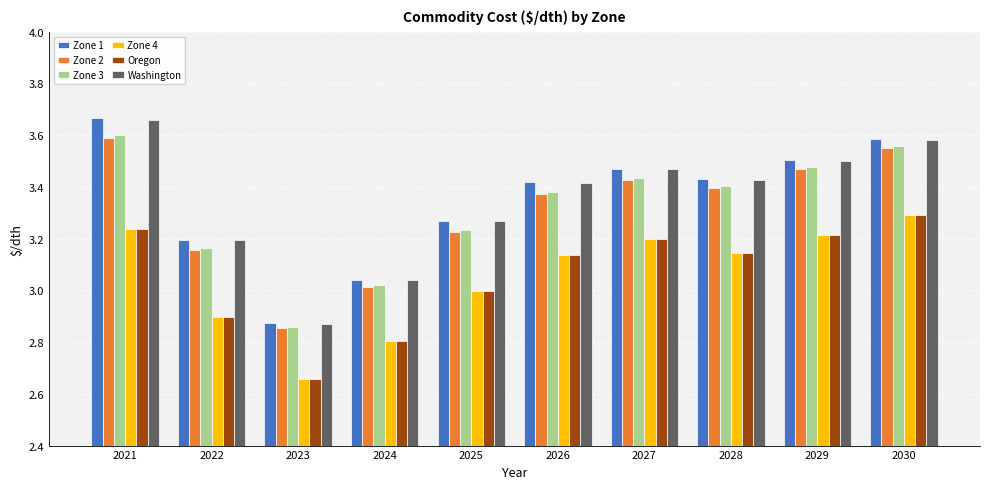

Which category has the lowest value in the Zone 2 series?

2023